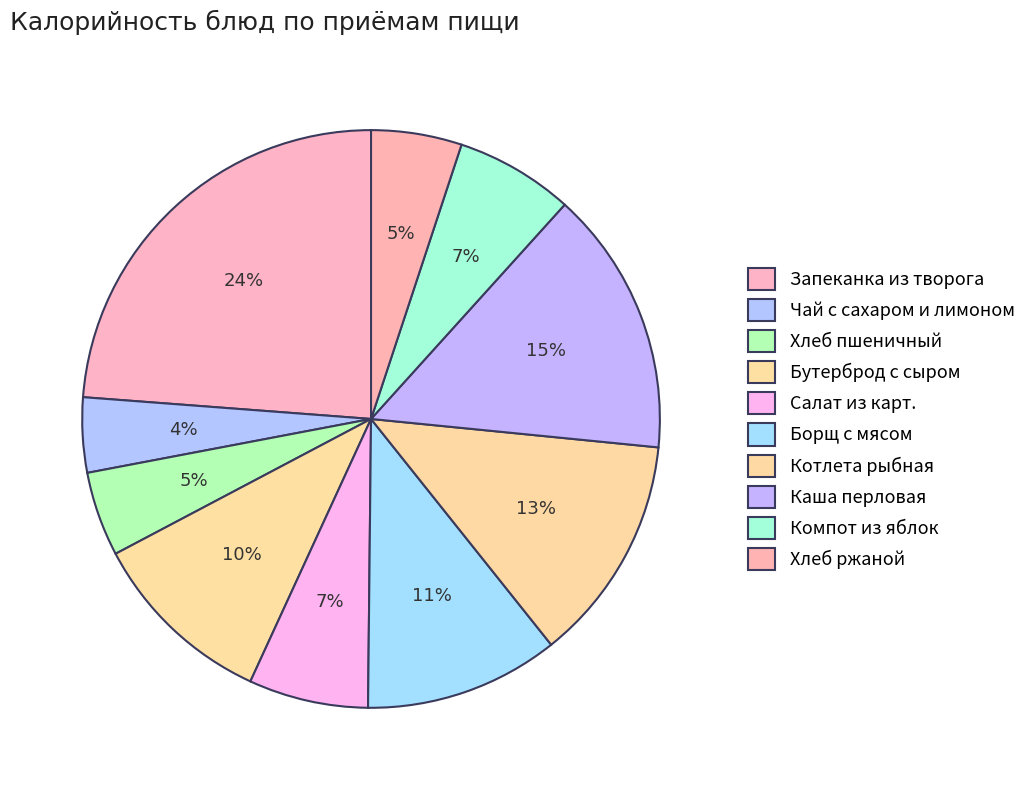

What percentage is the Борщ с мясом slice, to the nearest percent?

11%